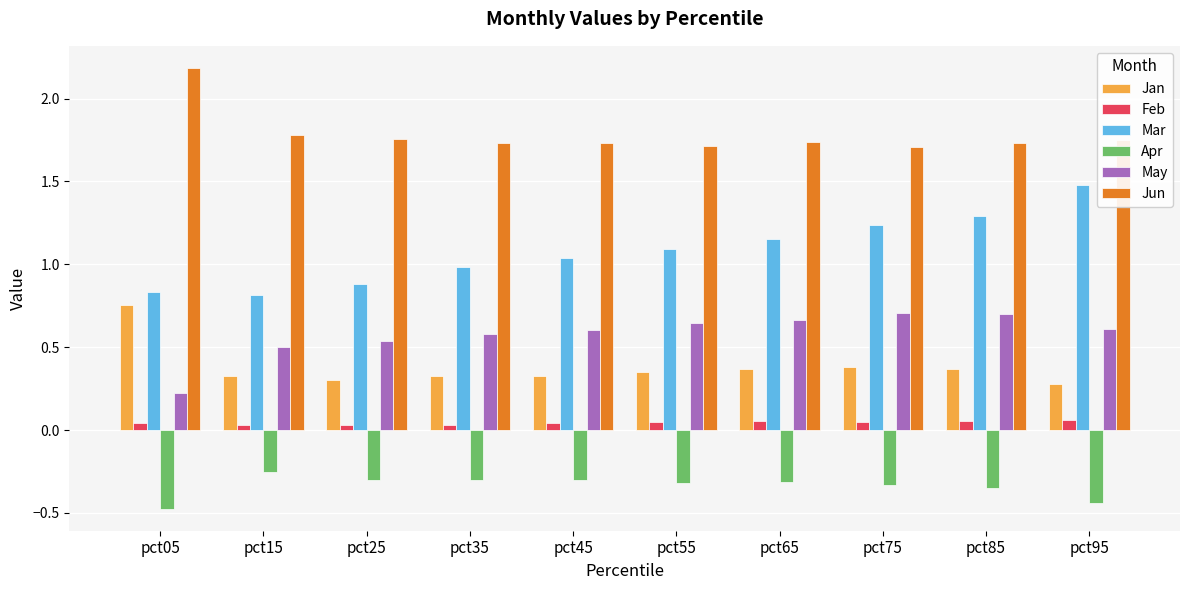

What is the smallest value displayed?

-0.5